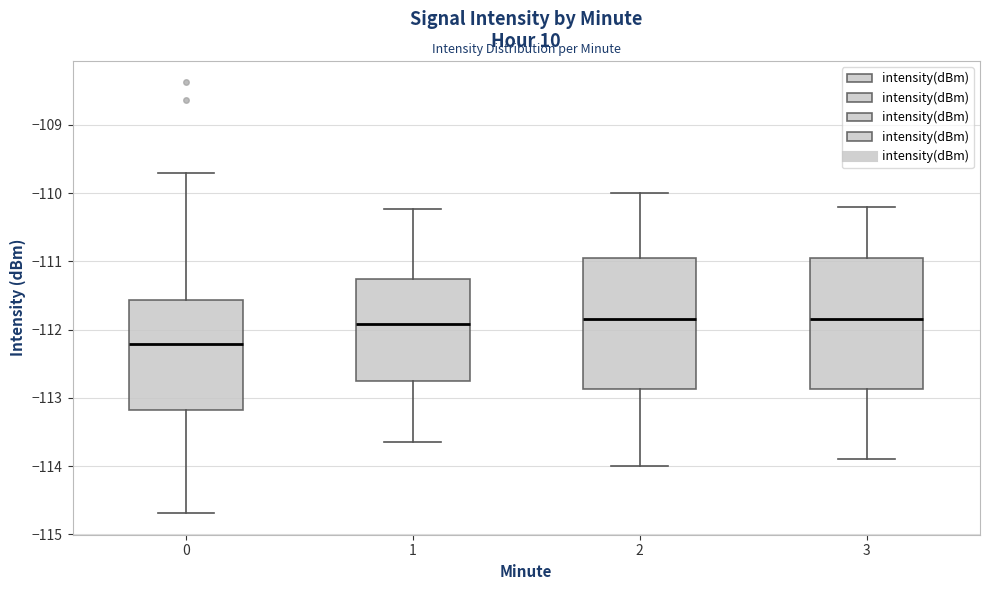

Reading left to right, read every box against the y-axis: the position of its median line, the range the box covers, and the ends of its whiskers. The values are not printed on the chart, so give them approximately, as read against the axis.

0: median -112.2, box -113.2 to -111.6, whiskers -114.7 to -109.7
1: median -111.9, box -112.8 to -111.3, whiskers -113.7 to -110.2
2: median -111.8, box -112.9 to -110.9, whiskers -114.0 to -110.0
3: median -111.8, box -112.9 to -110.9, whiskers -113.9 to -110.2